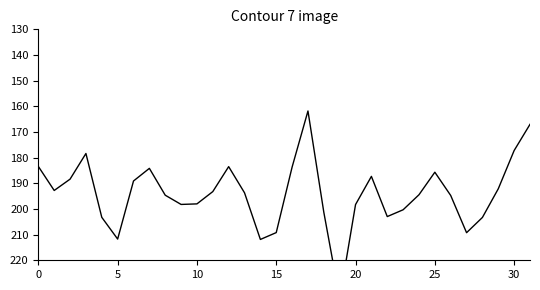

True or false: there are more than 0 points higher than both neighbors.

True